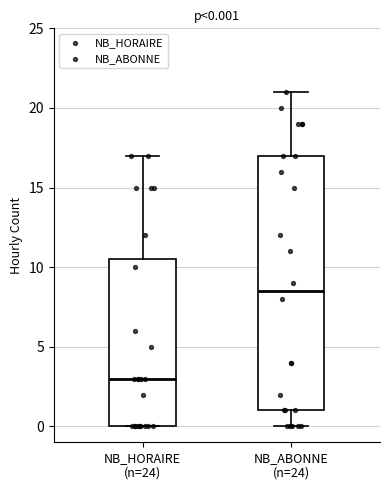

Which box is the tallest, from its lower edge to its upper edge?

NB_ABONNE (n=24)